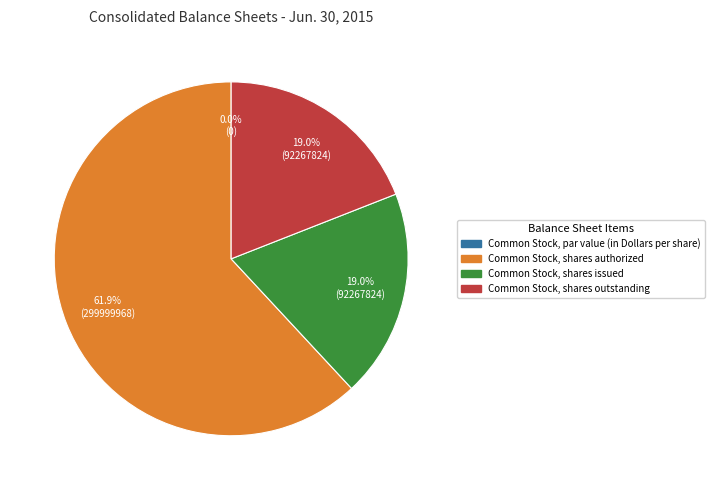

Is there any slice that represents more than half of the pie?

Yes